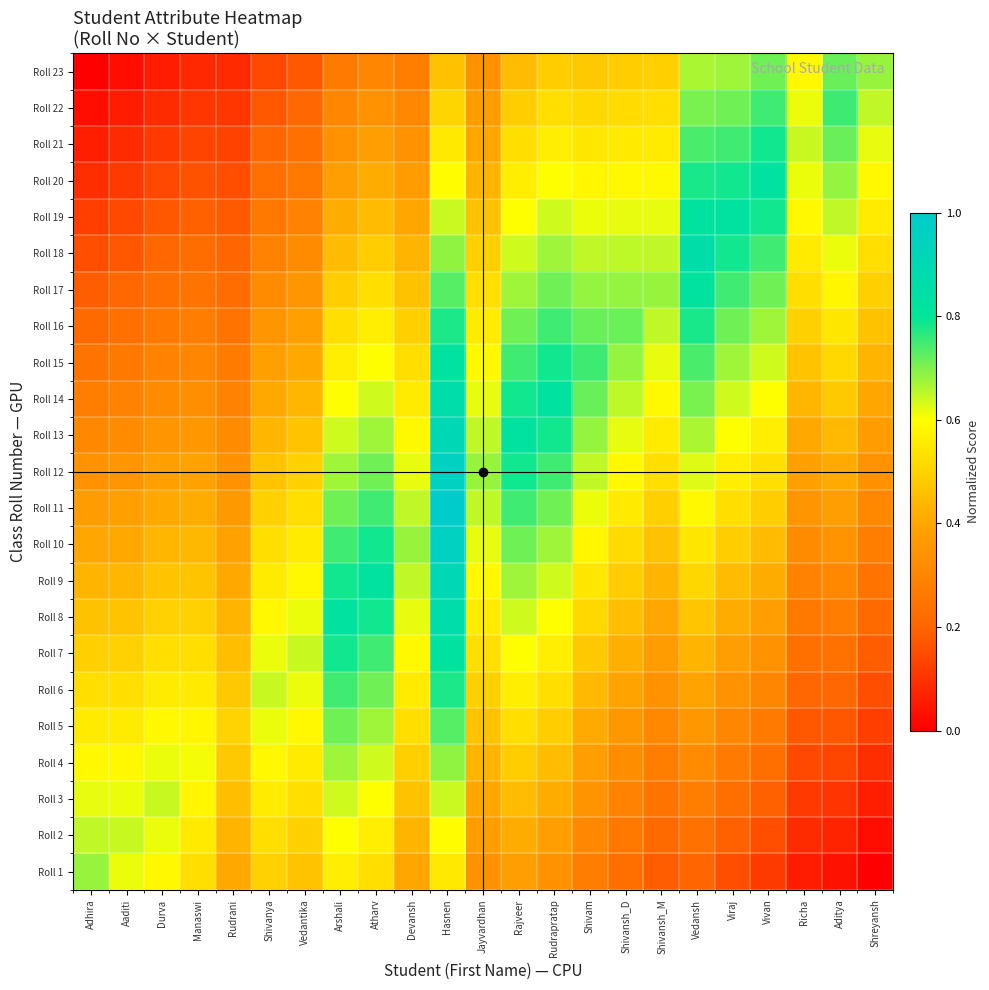

At how many categories does at least one series exceed 0?

23